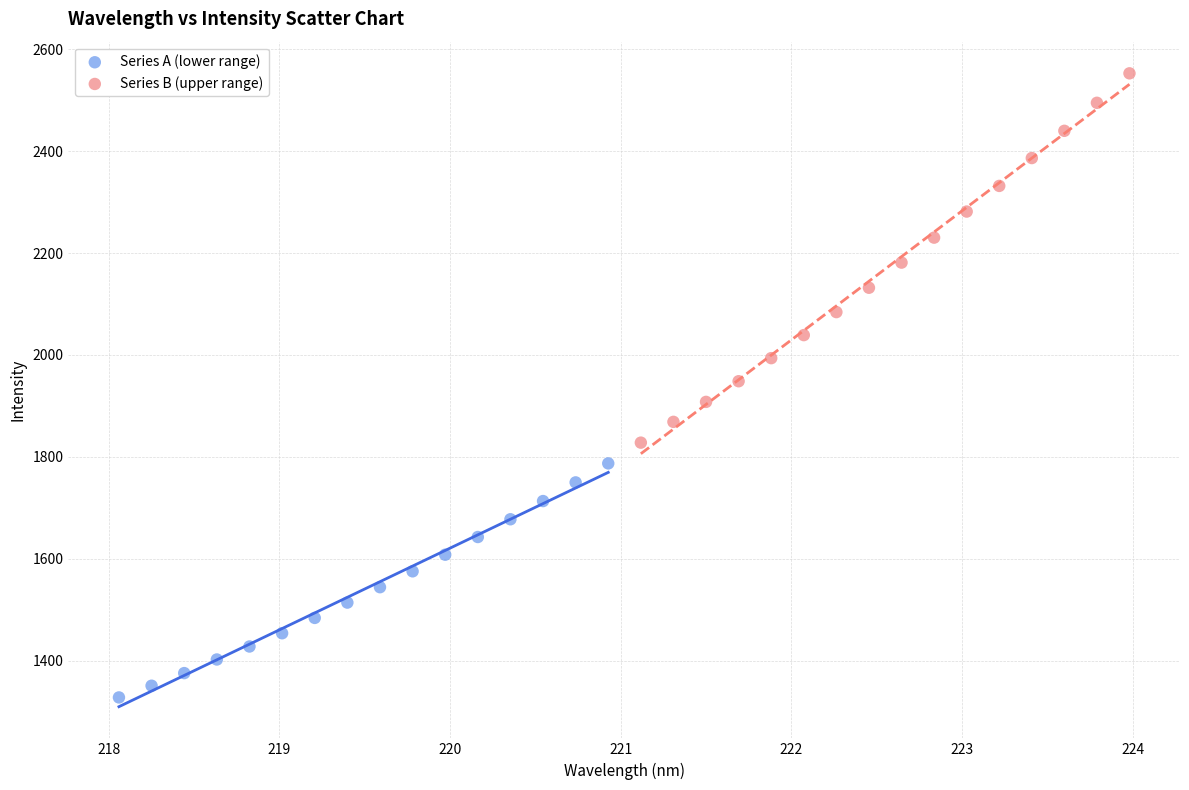

Which series contains the lowest Y value?

Series A (lower range)